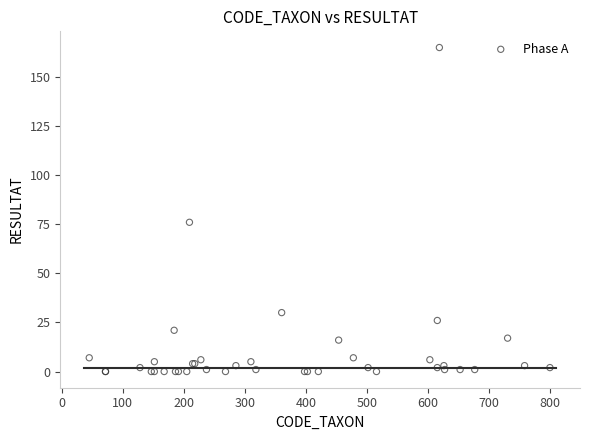

What Y value in the scatter plot is closest to 82?

76